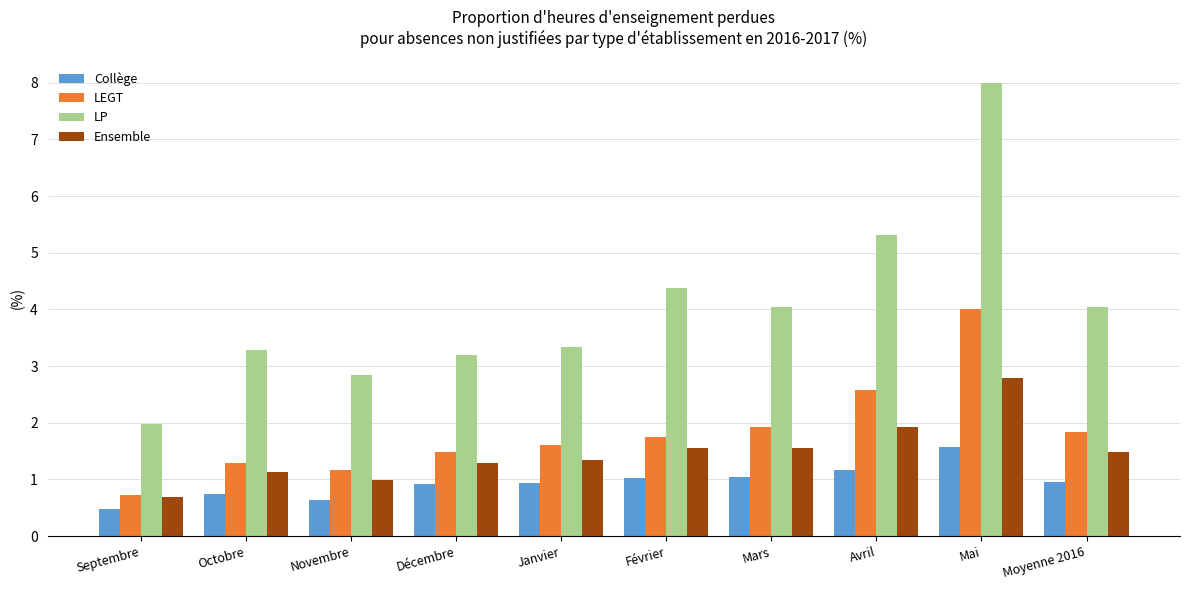

What is the value of the LP bar at the 5th from the left?

3.3